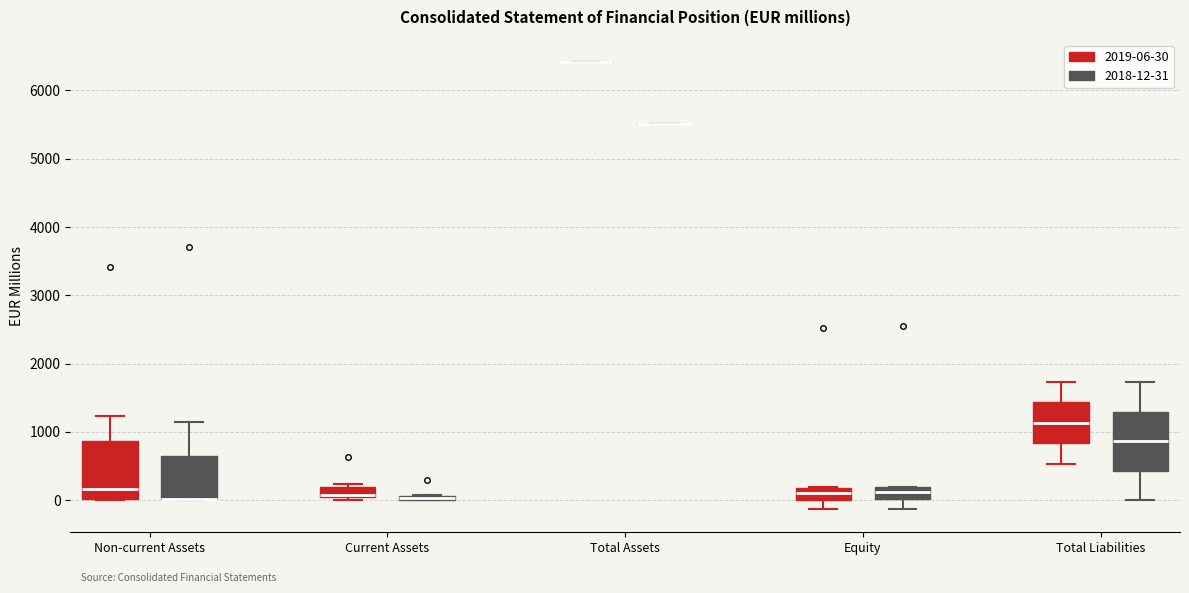

Where does the lower whisker of the box for Total Liabilities (2019-06-30) end on the y-axis? The values are not printed on the chart, so give them approximately, as read against the axis.

500